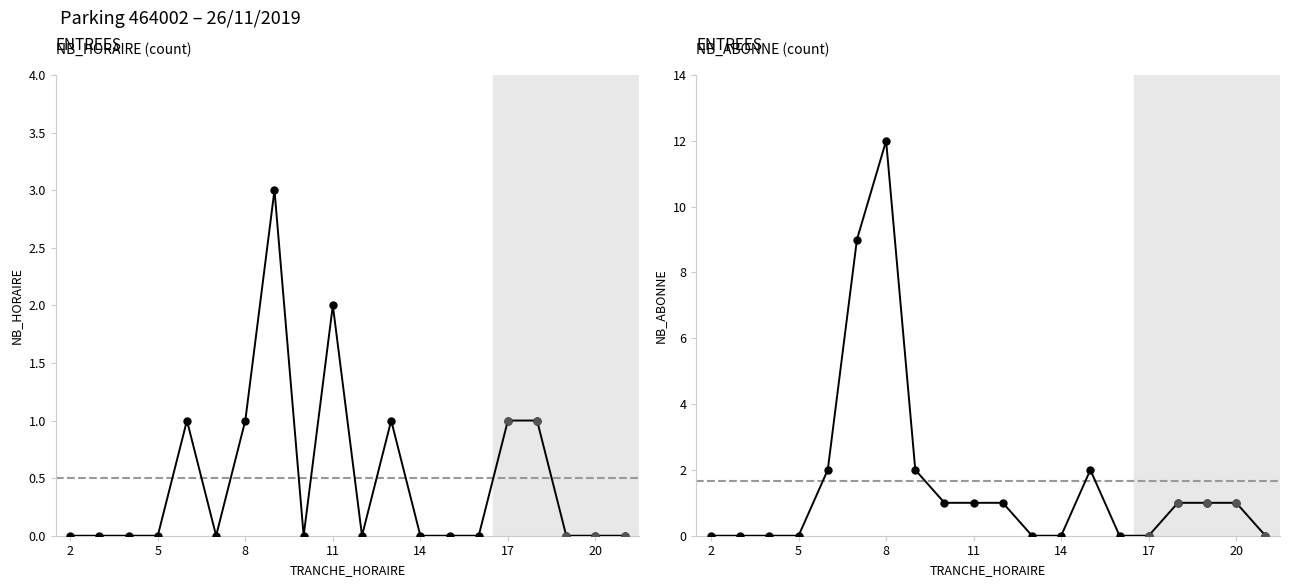

Between 2 and 14, which series saw the biggest shift?

ENTREES NB_ABONNE